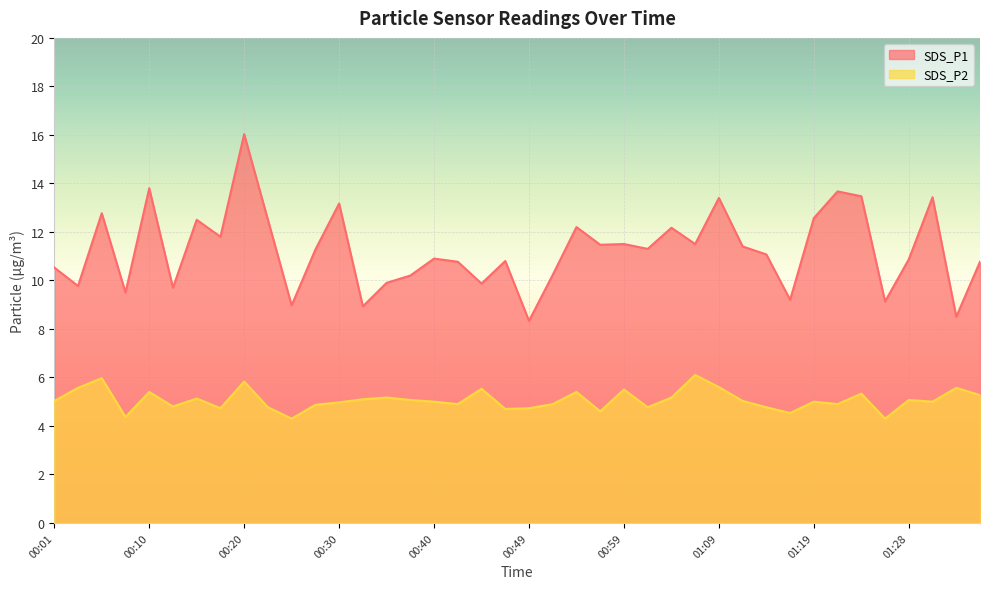

At which label does SDS_P2 first exceed 5?

00:01